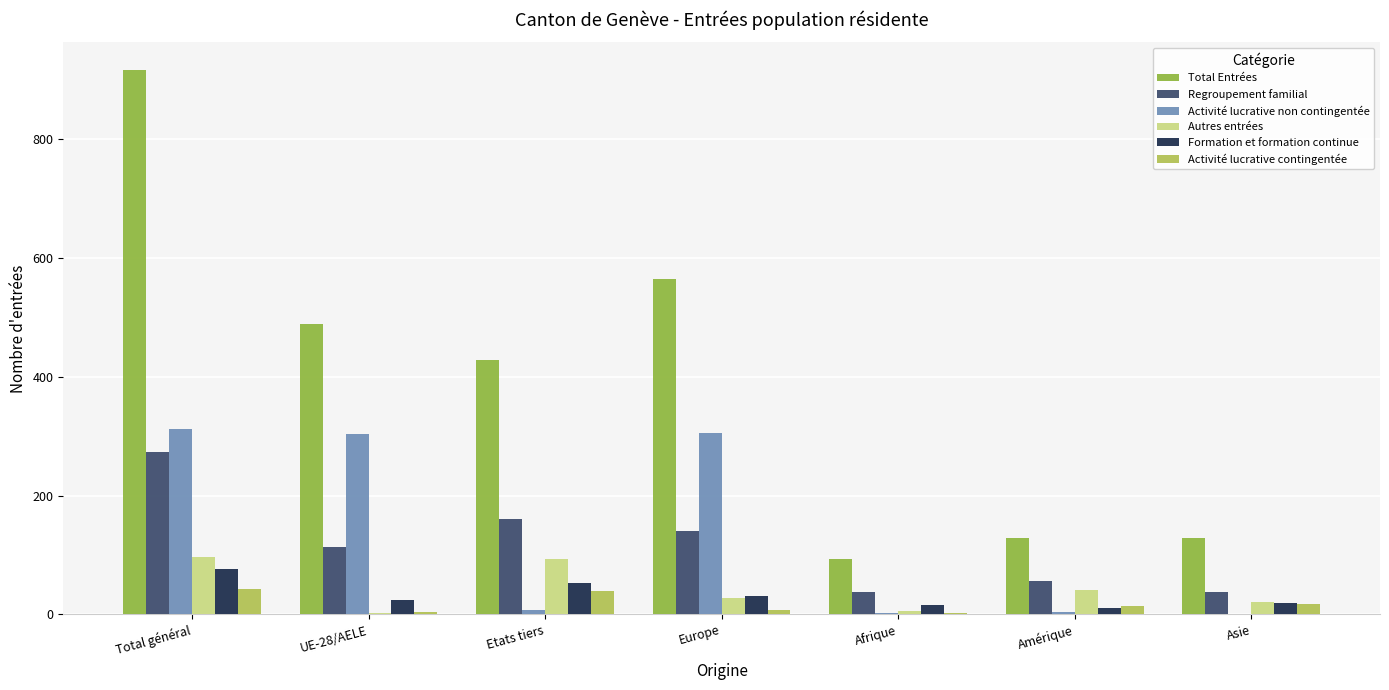

Which category has the highest value across all series?

Total général